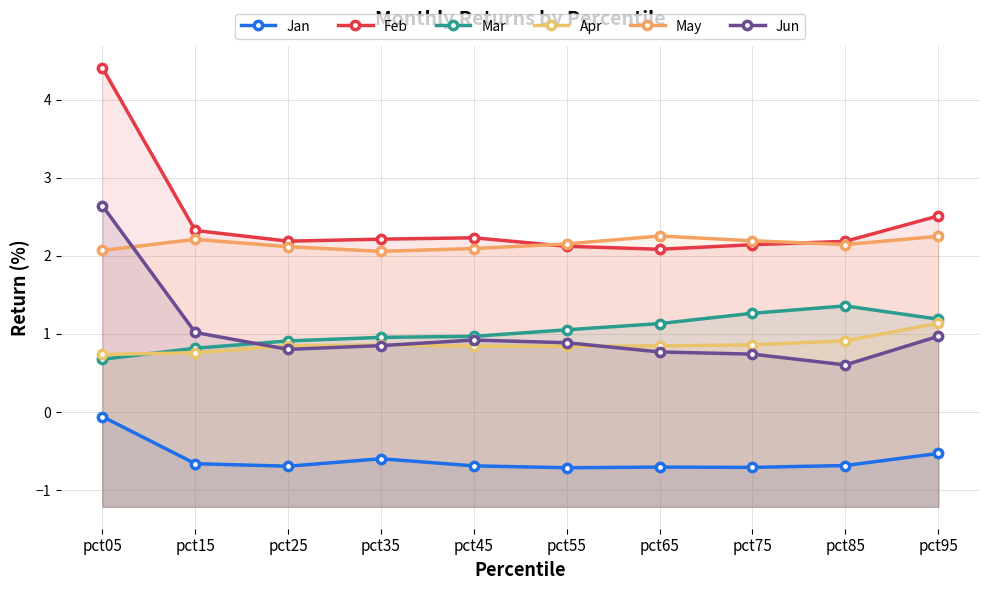

Between pct05 and pct55, which series saw the biggest shift?

Feb